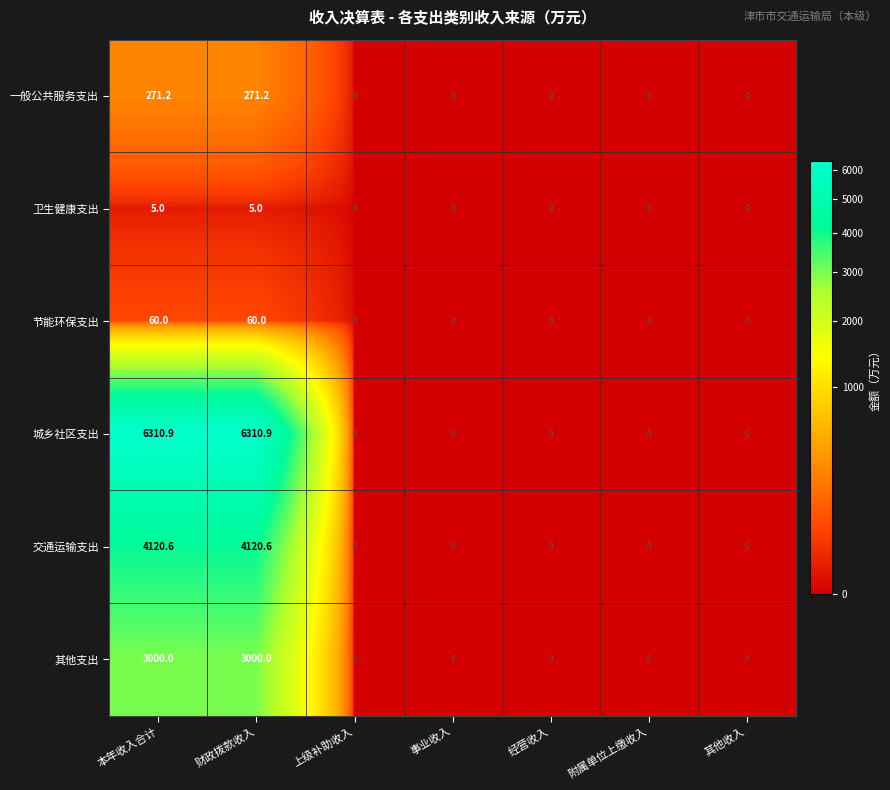

Which series has the widest spread of values?

城乡社区支出